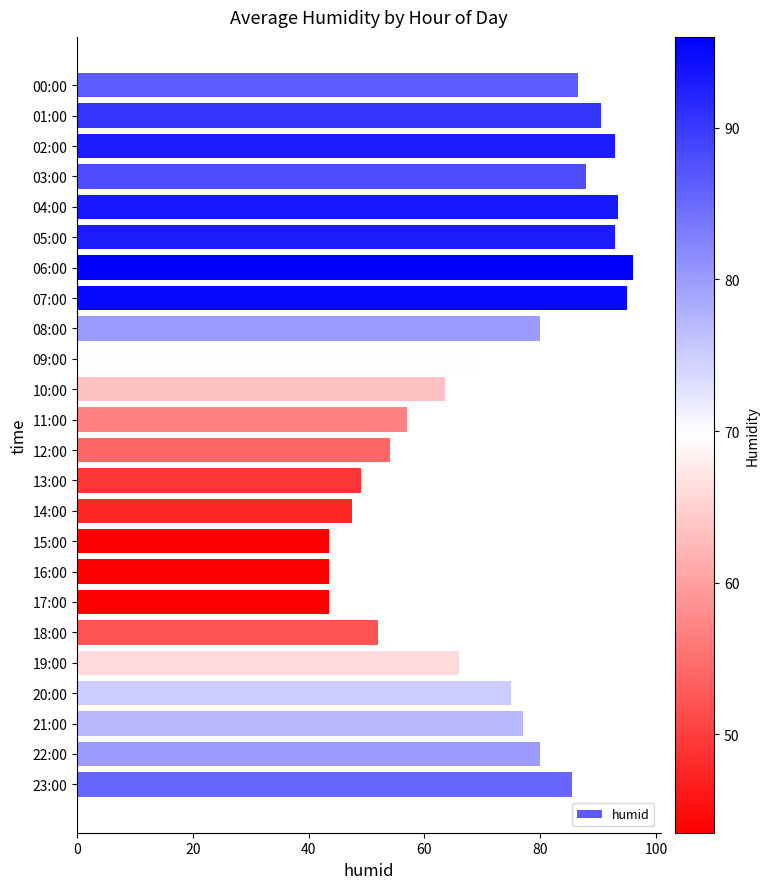

What is the label of the 11th bar from the bottom?

13:00